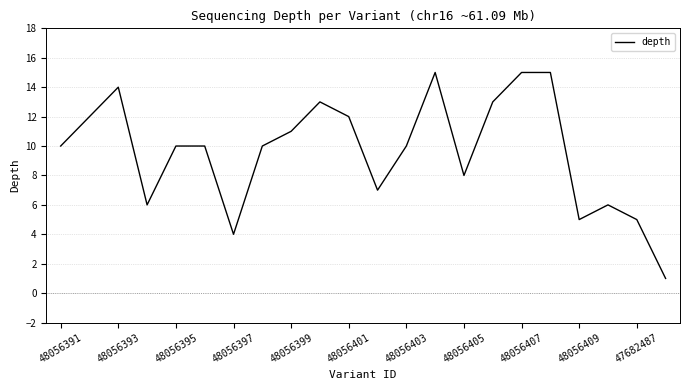

What is the difference between the maximum and minimum values?

14